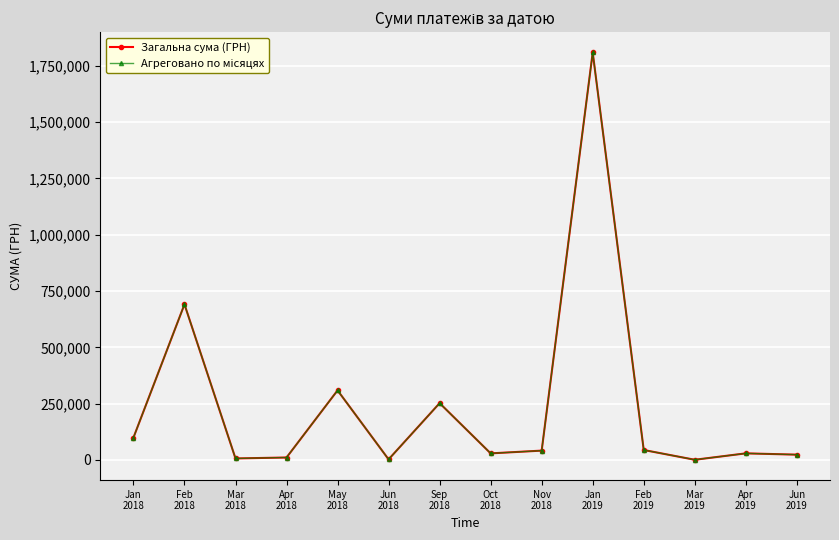

Is the value of Агреговано по місяцях at Apr
2019 greater than the value of Загальна сума (ГРН) at Oct
2018?

Yes